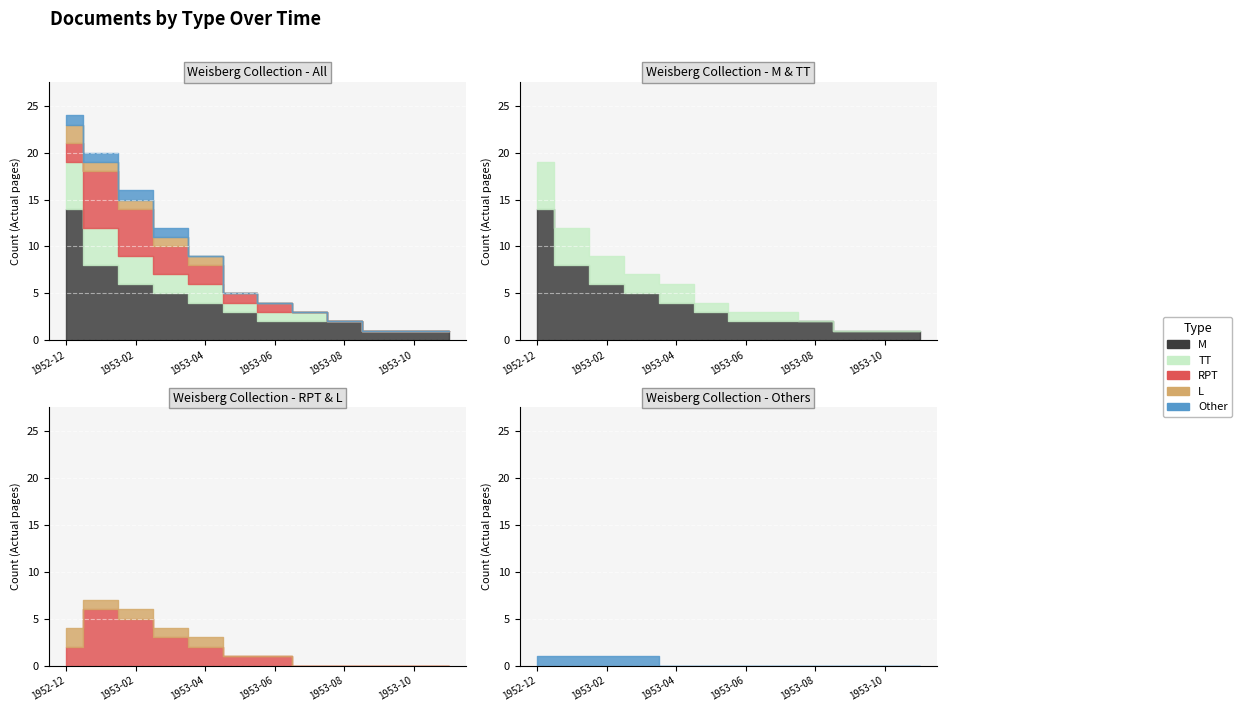

How many bars are there in total?

60